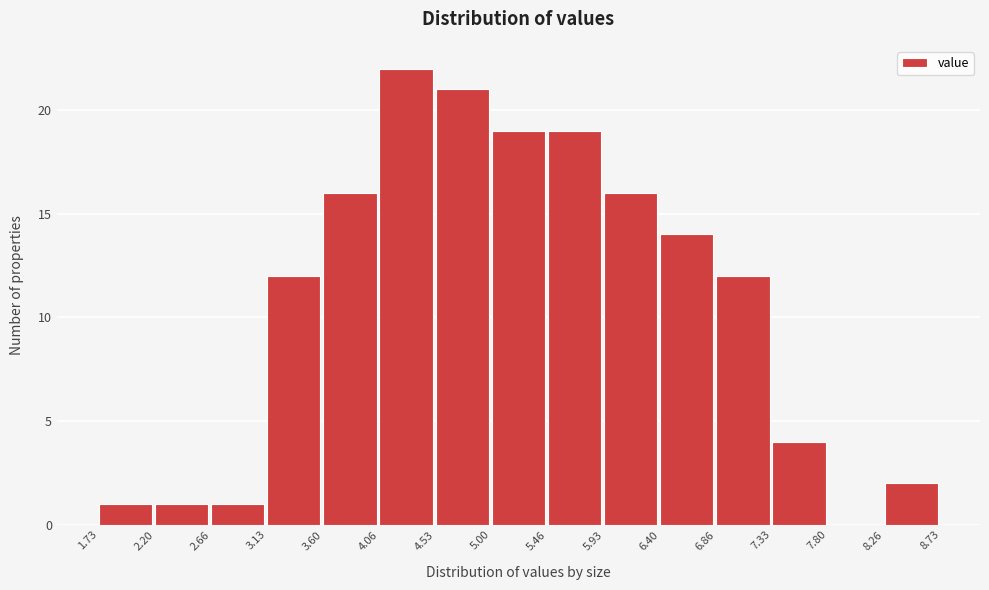

Reading left to right, transcribe this chart: for each bar, give the range it covers on the x-axis and its height. The values are not printed on the chart, so give them approximately, as read against the axis.

1.73 to 2.20: 1
2.20 to 2.66: 1
2.66 to 3.13: 1
3.13 to 3.60: 12
3.60 to 4.06: 16
4.06 to 4.53: 22
4.53 to 5.00: 21
5.00 to 5.46: 19
5.46 to 5.93: 19
5.93 to 6.40: 16
6.40 to 6.86: 14
6.86 to 7.33: 12
7.33 to 7.80: 4
7.80 to 8.26: 0
8.26 to 8.73: 2